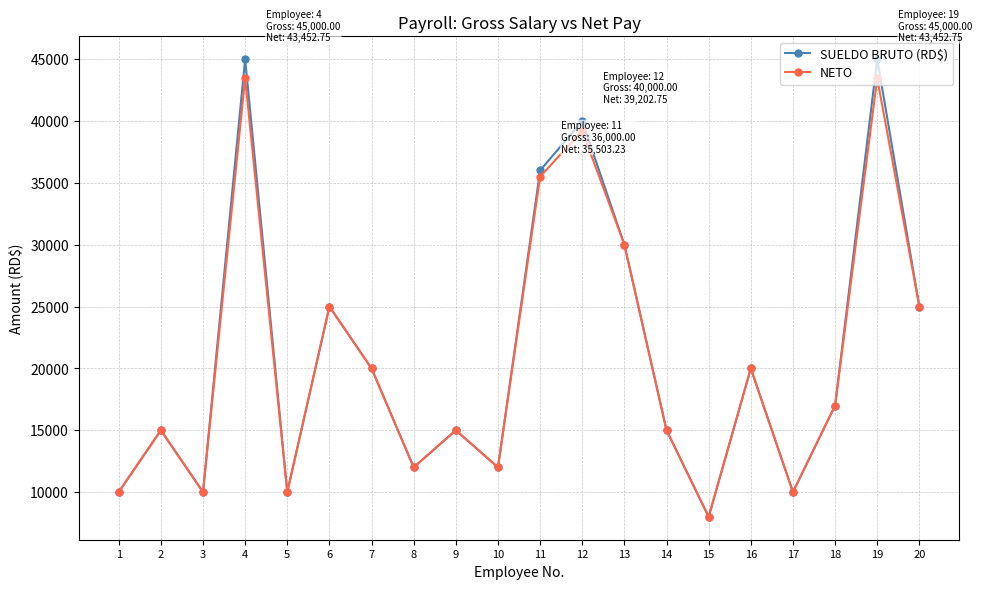

The value of SUELDO BRUTO (RD$) at 3 is 16815.4. True or false?

False